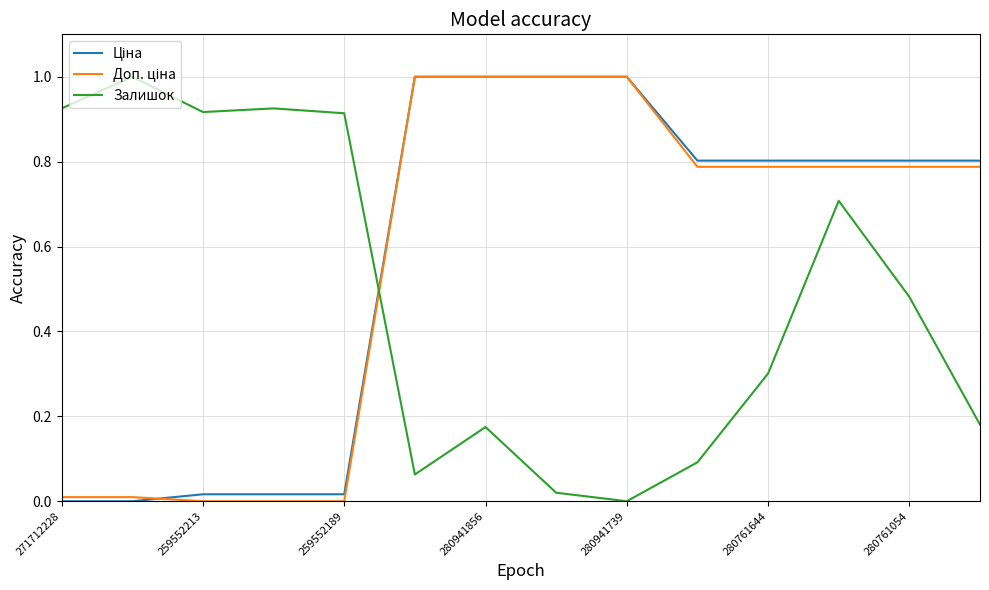

What is the highest value of the Залишок series?

1.0